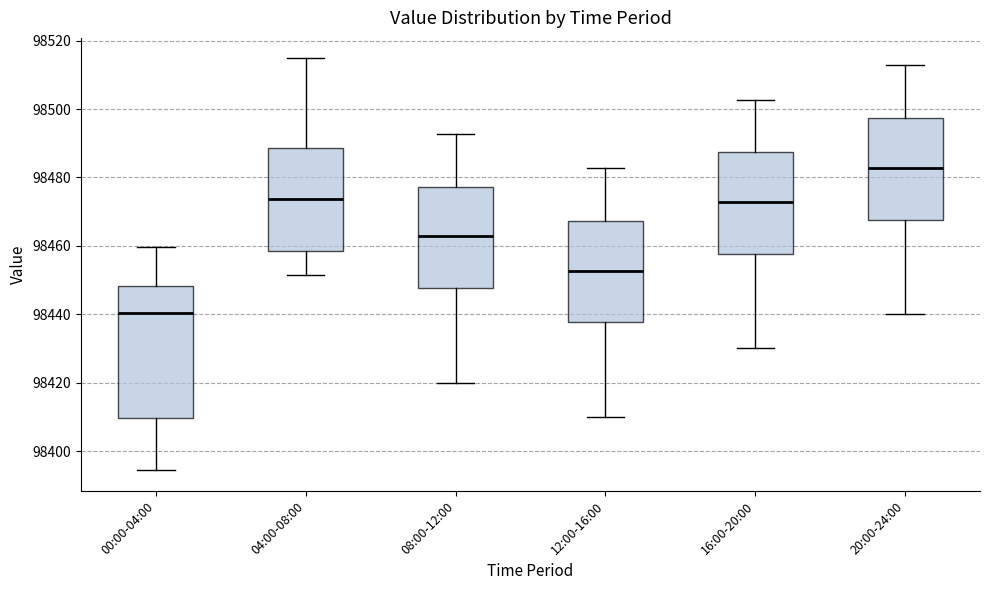

Comparing the boxes themselves (not the whiskers), which one is the tallest?

00:00-04:00